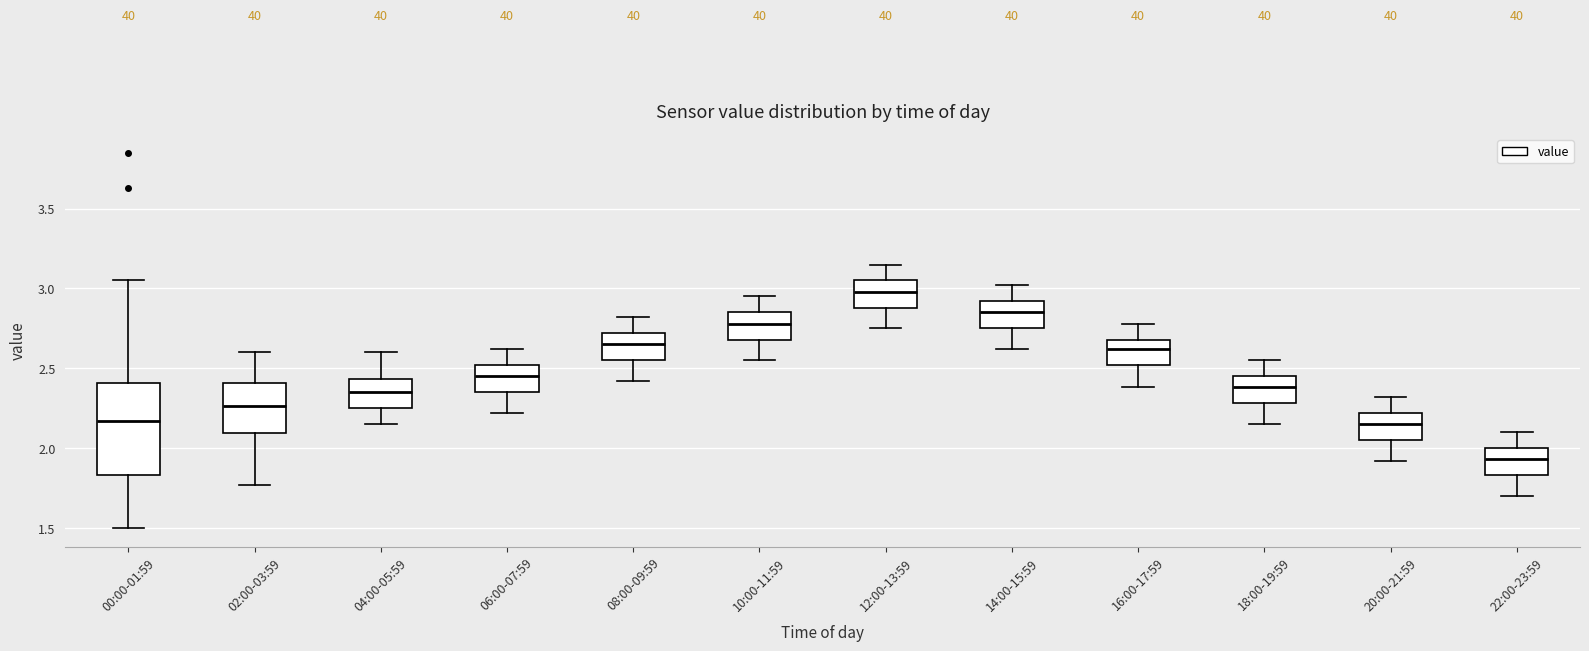

Reading left to right, transcribe this box plot: for each box, give where its median line is, the range the box spans, and where its two whiskers end, as read against the y-axis. The values are not printed on the chart, so give them approximately, as read against the axis.

00:00-01:59: median 2.15, box 1.85 to 2.40, whiskers 1.50 to 3.05
02:00-03:59: median 2.25, box 2.10 to 2.40, whiskers 1.75 to 2.60
04:00-05:59: median 2.35, box 2.25 to 2.45, whiskers 2.15 to 2.60
06:00-07:59: median 2.45, box 2.35 to 2.50, whiskers 2.20 to 2.60
08:00-09:59: median 2.65, box 2.55 to 2.70, whiskers 2.40 to 2.80
10:00-11:59: median 2.80, box 2.70 to 2.85, whiskers 2.55 to 2.95
12:00-13:59: median 3.00, box 2.90 to 3.05, whiskers 2.75 to 3.15
14:00-15:59: median 2.85, box 2.75 to 2.90, whiskers 2.60 to 3.00
16:00-17:59: median 2.60, box 2.50 to 2.70, whiskers 2.40 to 2.80
18:00-19:59: median 2.40, box 2.30 to 2.45, whiskers 2.15 to 2.55
20:00-21:59: median 2.15, box 2.05 to 2.20, whiskers 1.90 to 2.30
22:00-23:59: median 1.95, box 1.85 to 2.00, whiskers 1.70 to 2.10